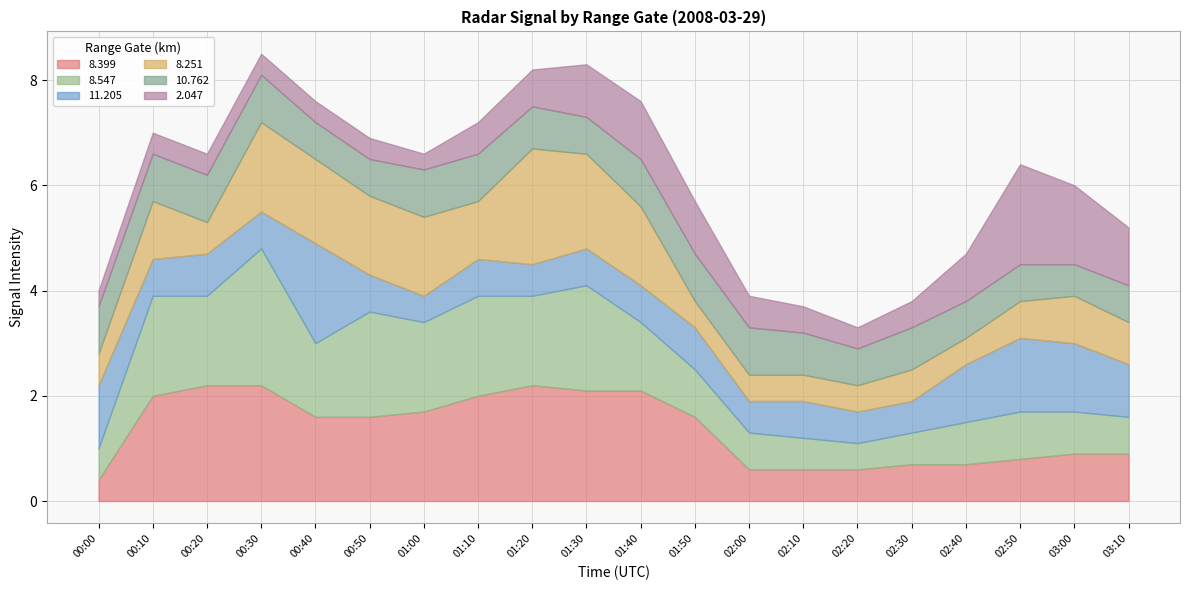

Is it true that  11.205 equals 0.7 at 01:30?

True